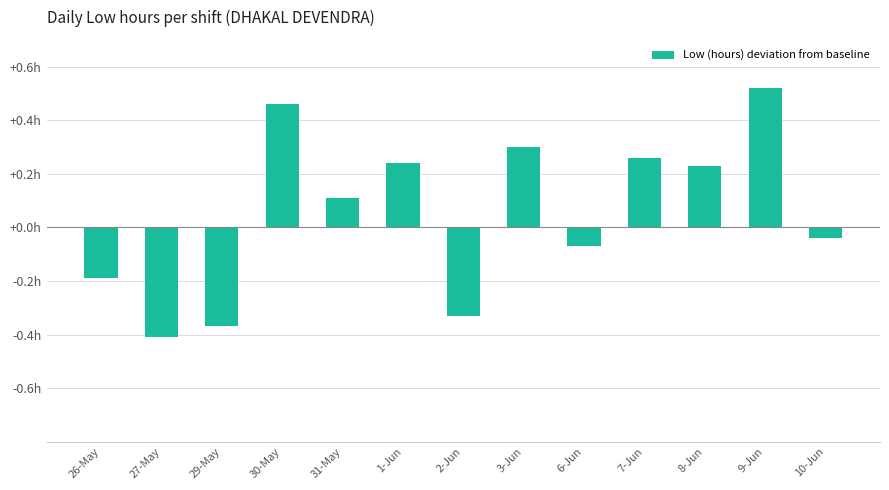

Are the bars horizontal?

No